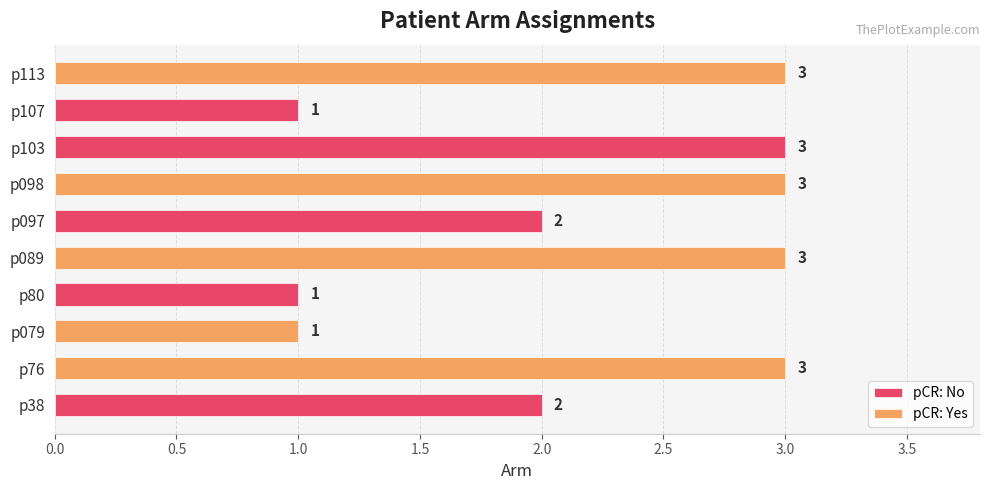

List the labels in order of value, largest first.

p76, p089, p098, p103, p113, p38, p097, p079, p80, p107